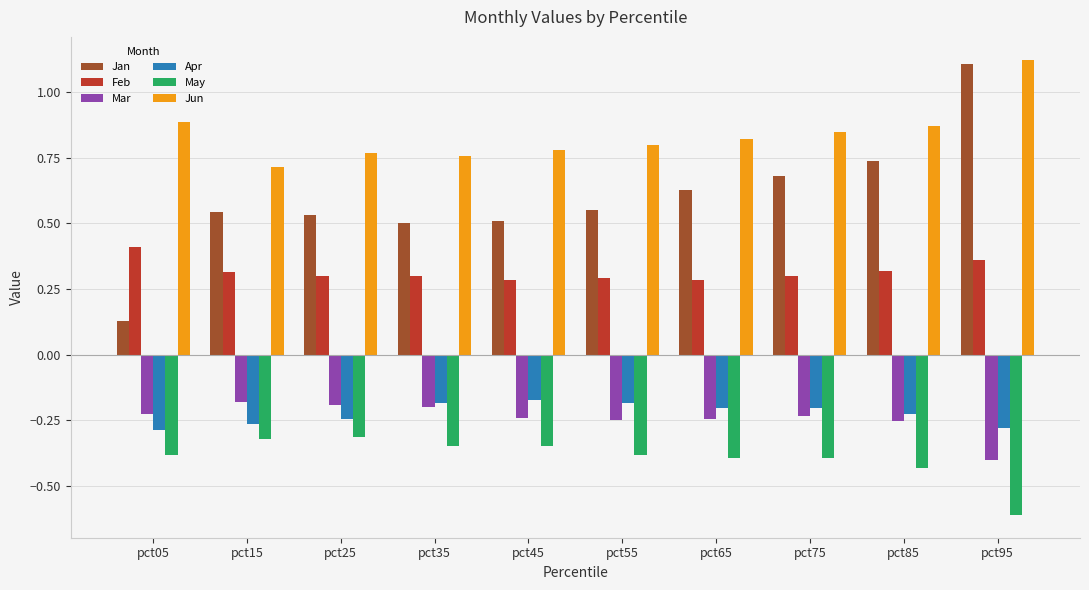

The May series shows -0.3 at pct35. True or false?

True